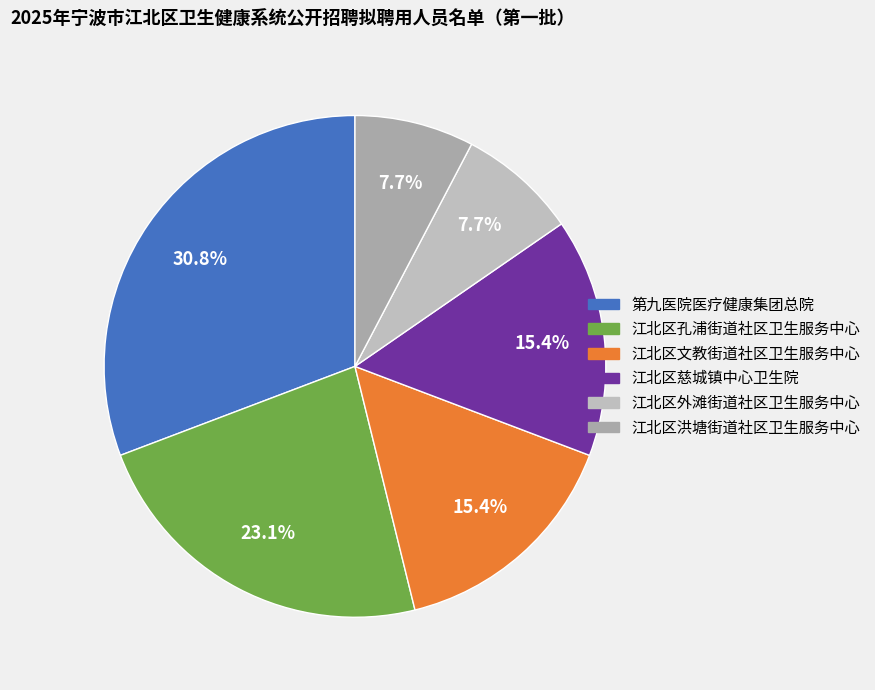

Count the number of slices in the pie.

6